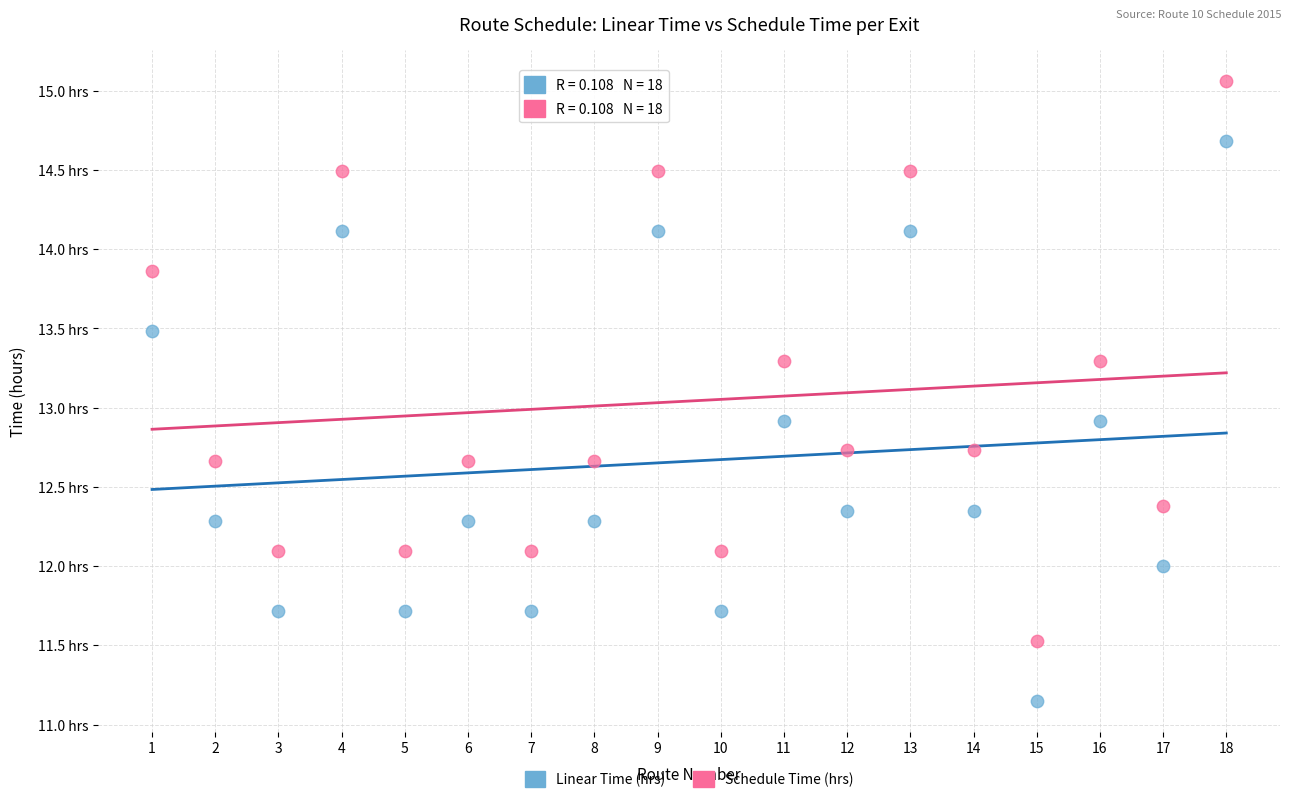

What are all the series names shown in the legend?

Linear Time (hrs), Schedule Time (hrs)